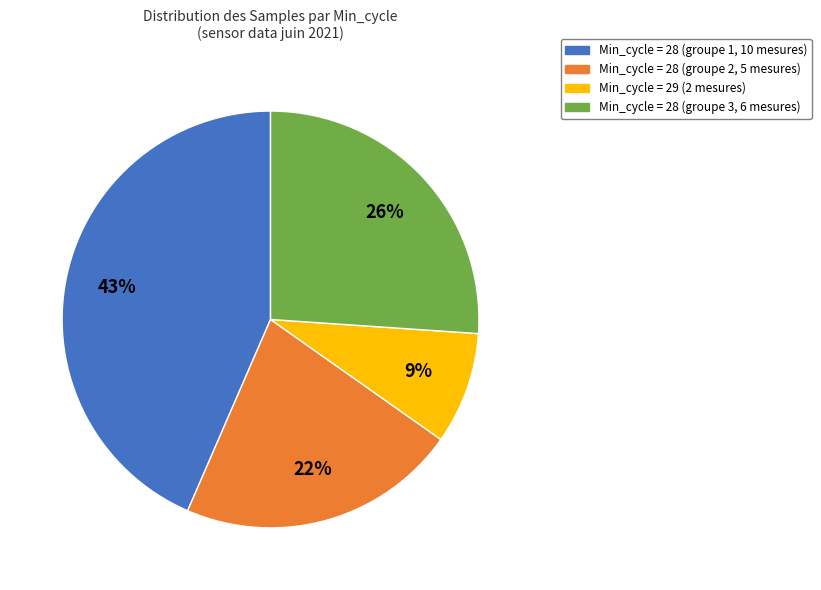

Does any single category account for the majority?

No